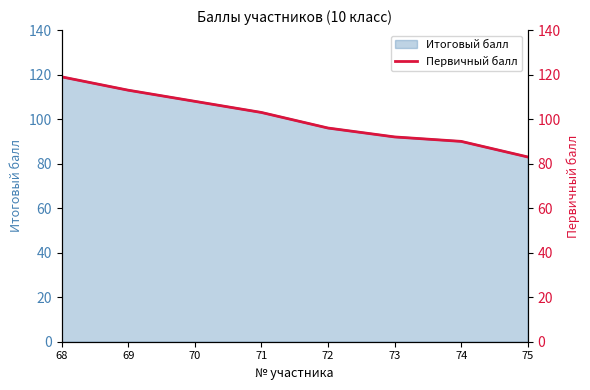

What is the sum of all values?

804